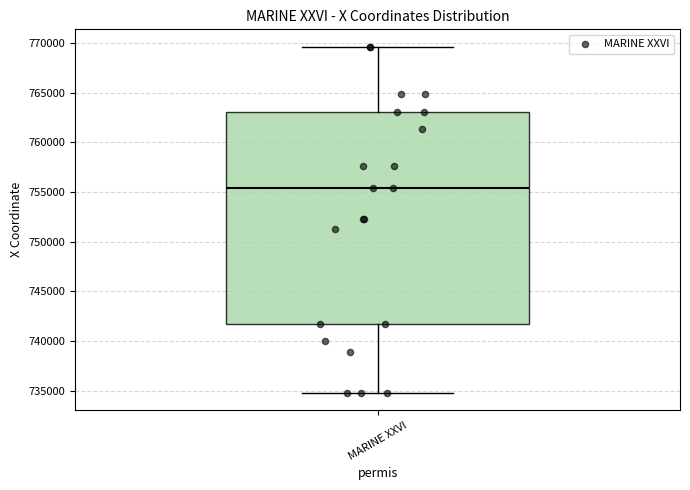

Transcribe this box plot: give where the median line is, the range the box spans, and where the two whiskers end, as read against the y-axis. The values are not printed on the chart, so give them approximately, as read against the axis.

median 755500, box 741500 to 763000, whiskers 735000 to 769500